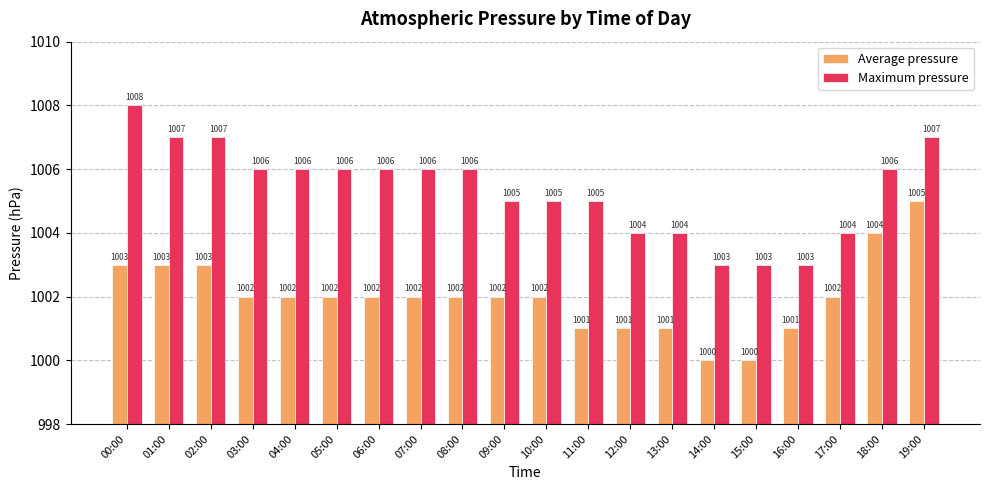

Reading right to left, list all the values displayed in this chart.

Average pressure: 1005	1004	1002	1001	1000	1000	1001	1001	1001	1002	1002	1002	1002	1002	1002	1002	1002	1003	1003	1003
Maximum pressure: 1007	1006	1004	1003	1003	1003	1004	1004	1005	1005	1005	1006	1006	1006	1006	1006	1006	1007	1007	1008